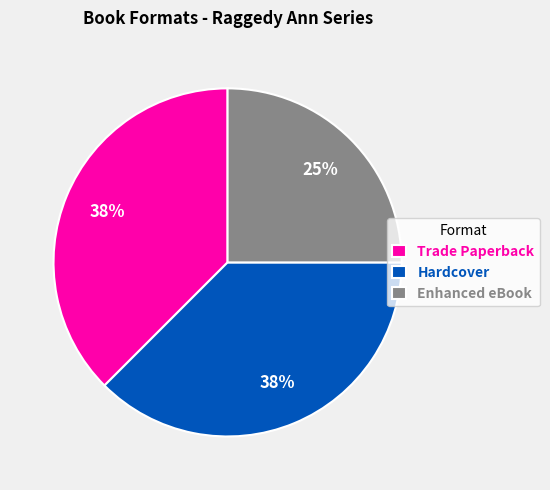

Is it true that Enhanced eBook is 36% of the pie?

False